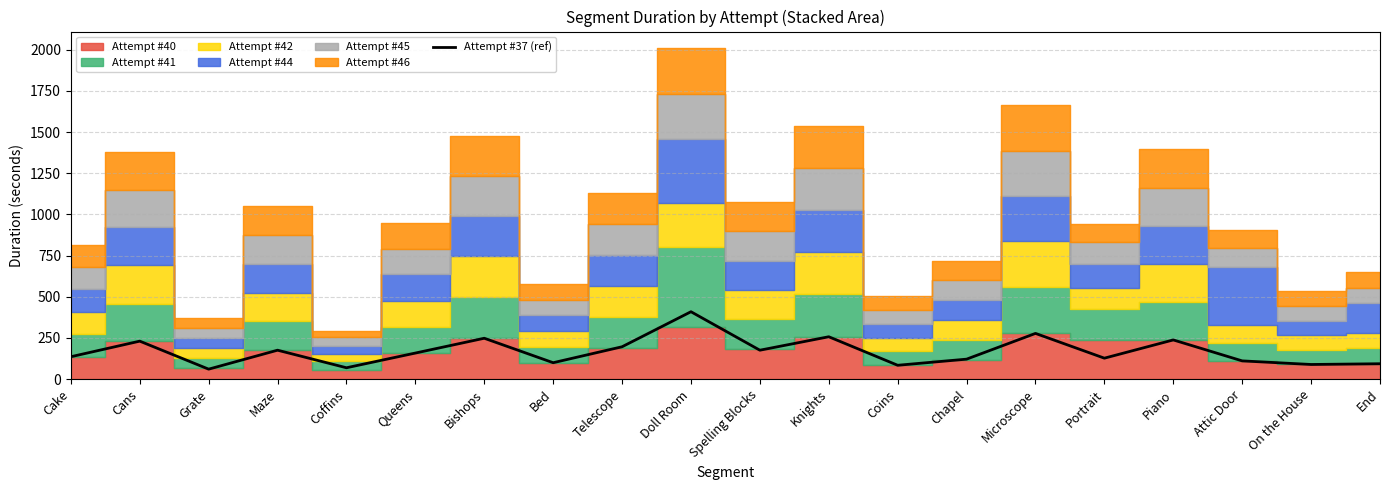

What is the label of the 9th point from the right?

Knights